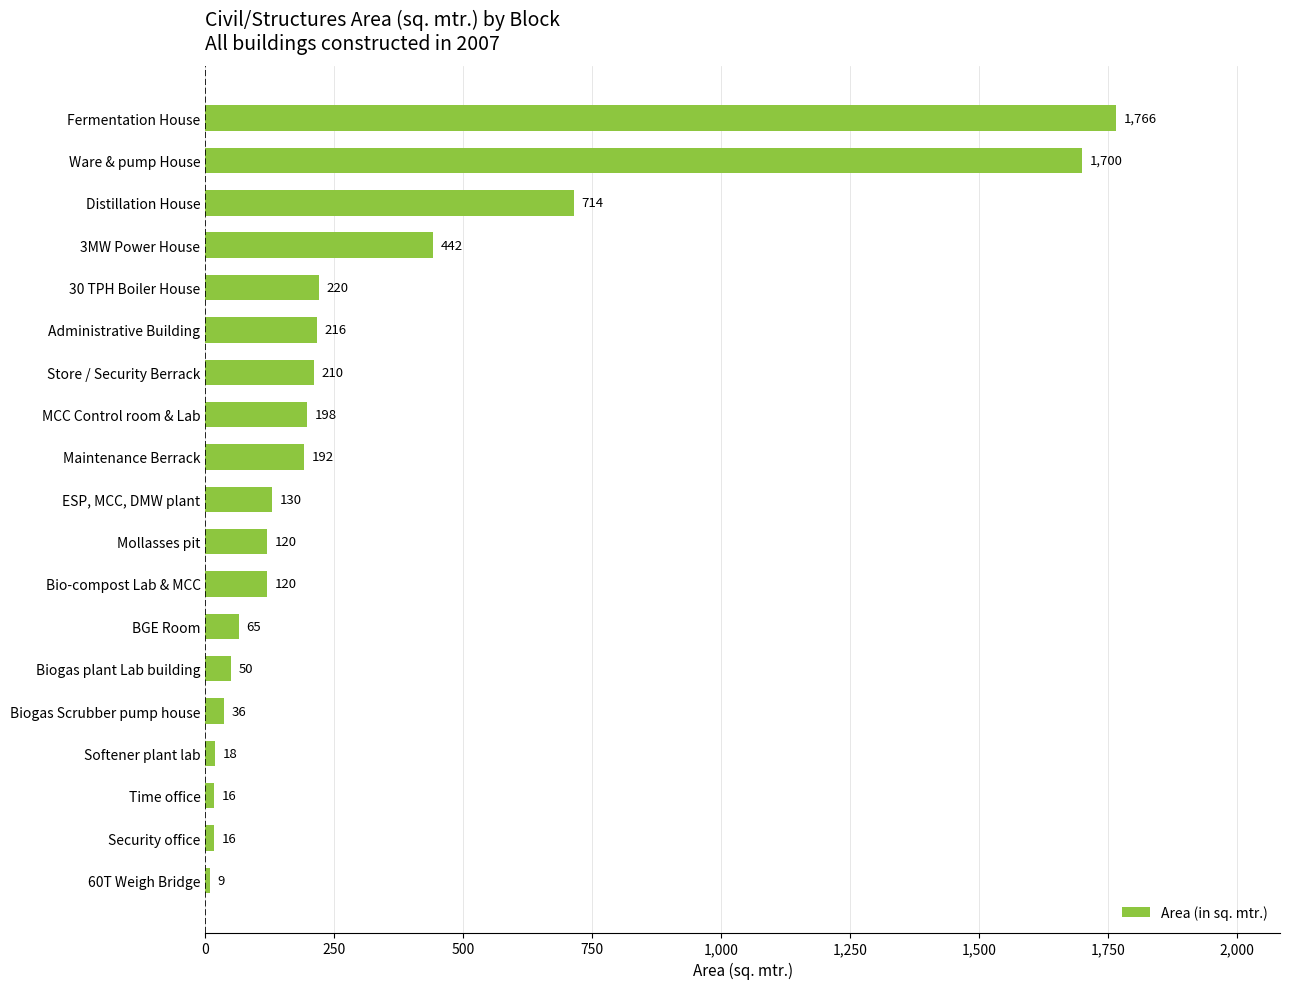

Reading bottom to top, what are all the values shown in this chart?

60T Weigh Bridge=9	Security office=16	Time office=16	Softener plant lab=18	Biogas Scrubber pump house=36	Biogas plant Lab building=50	BGE Room=65	Bio-compost Lab & MCC=120	Mollasses pit=120	ESP, MCC, DMW plant=130	Maintenance Berrack=192	MCC Control room & Lab=198	Store / Security Berrack=210	Administrative Building=216	30 TPH Boiler House=220	3MW Power House=442	Distillation House=714	Ware & pump House=1700	Fermentation House=1766